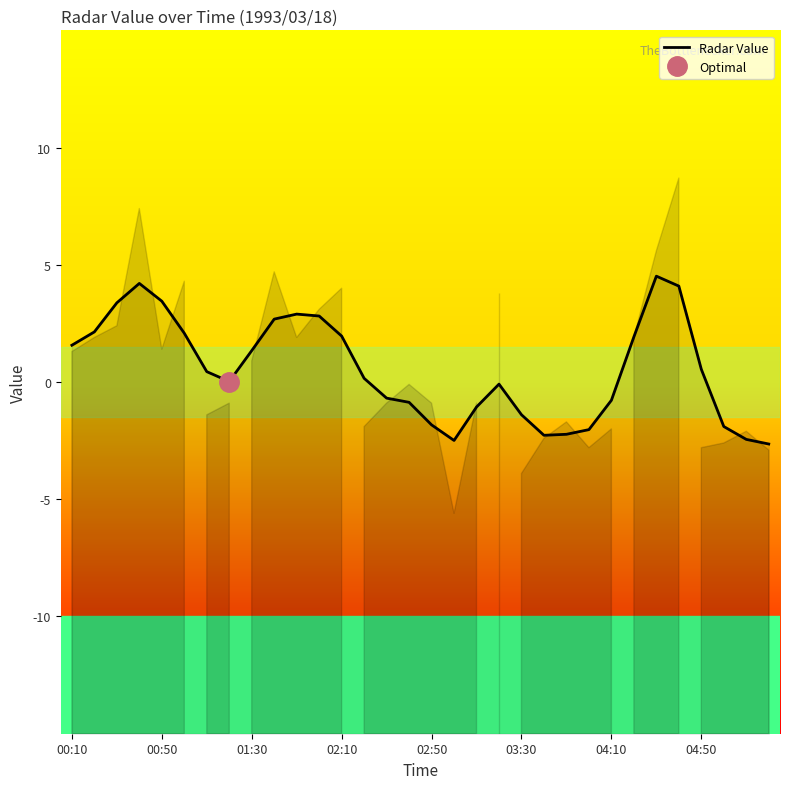

What is the value of the 6th point from the left?

2.1